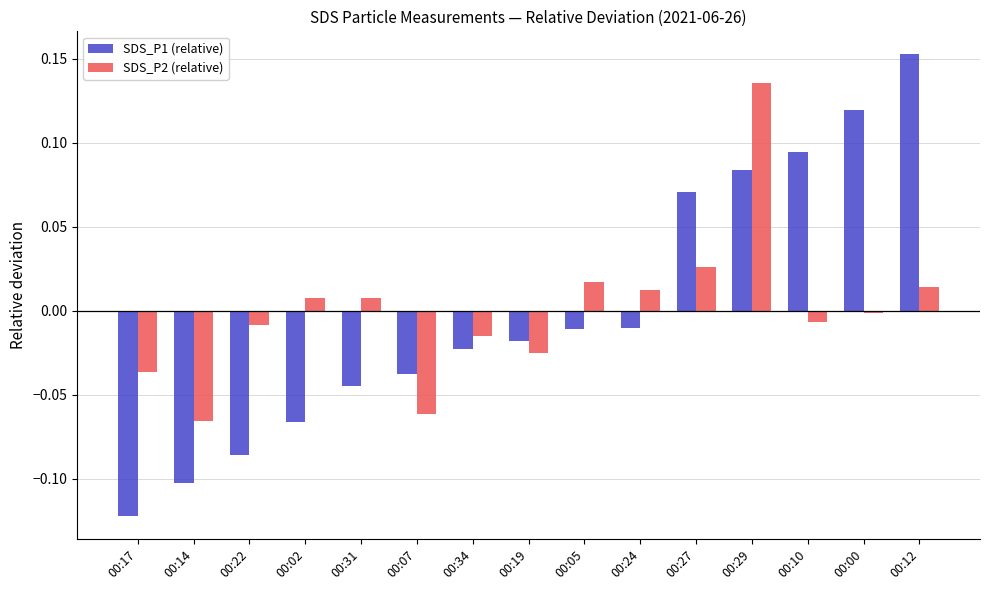

At which category is the sum across all series the highest?

00:29